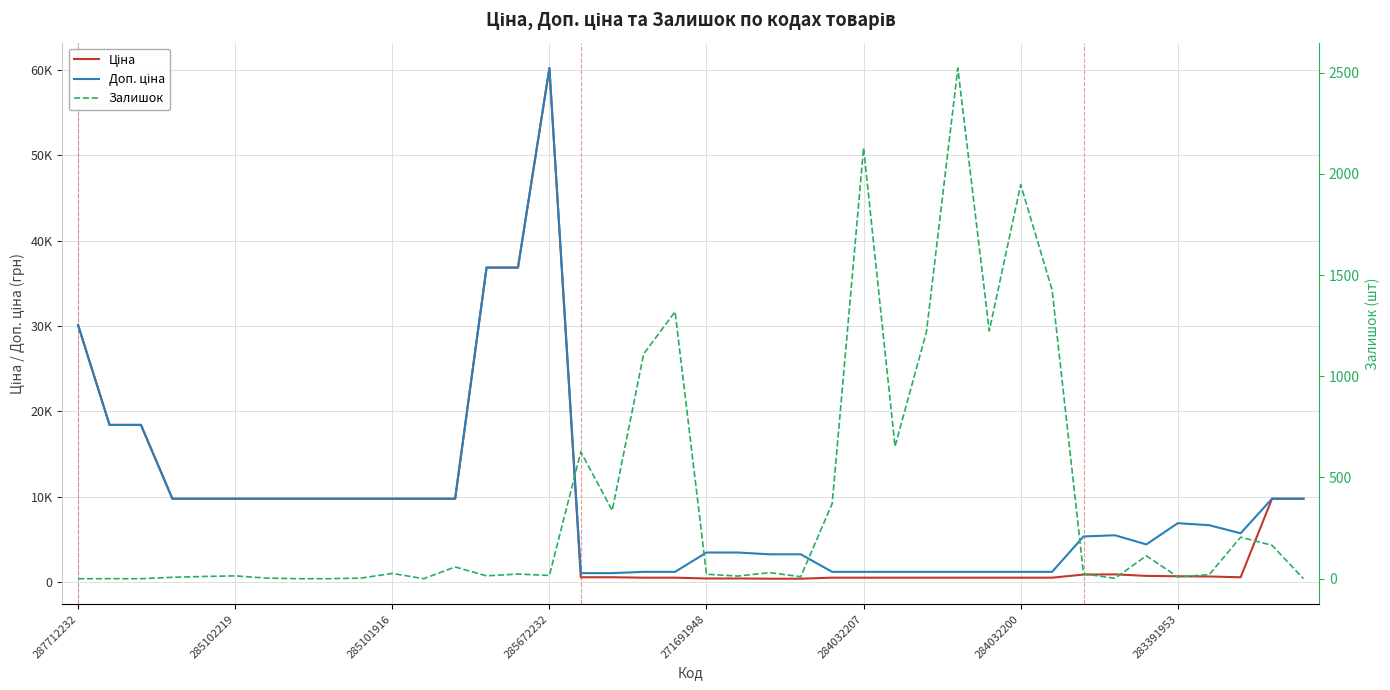

At how many categories does at least one series exceed 57416?

1